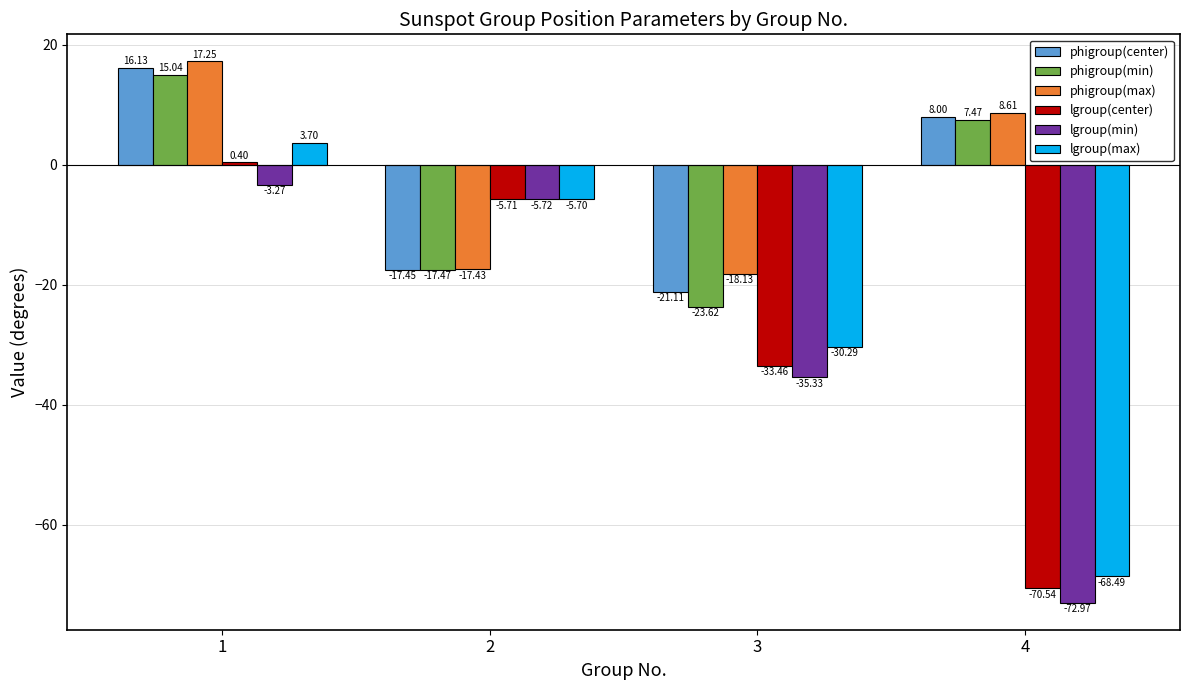

Which series has the largest total across all categories?

phigroup(max)